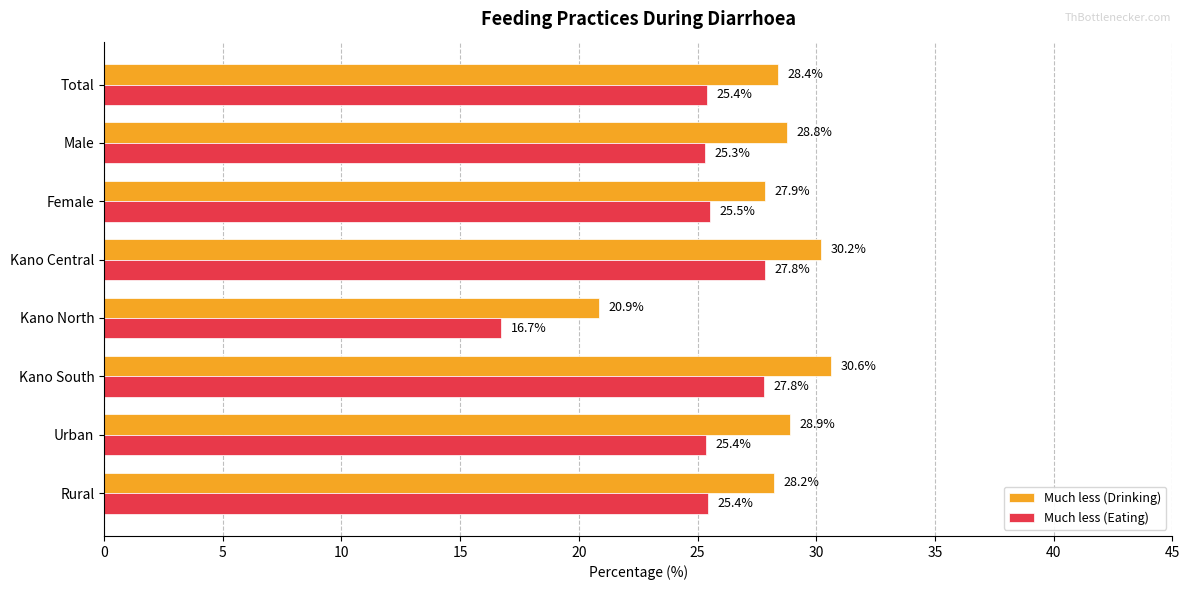

What is the average value of the Much less (Drinking) series?

28.0